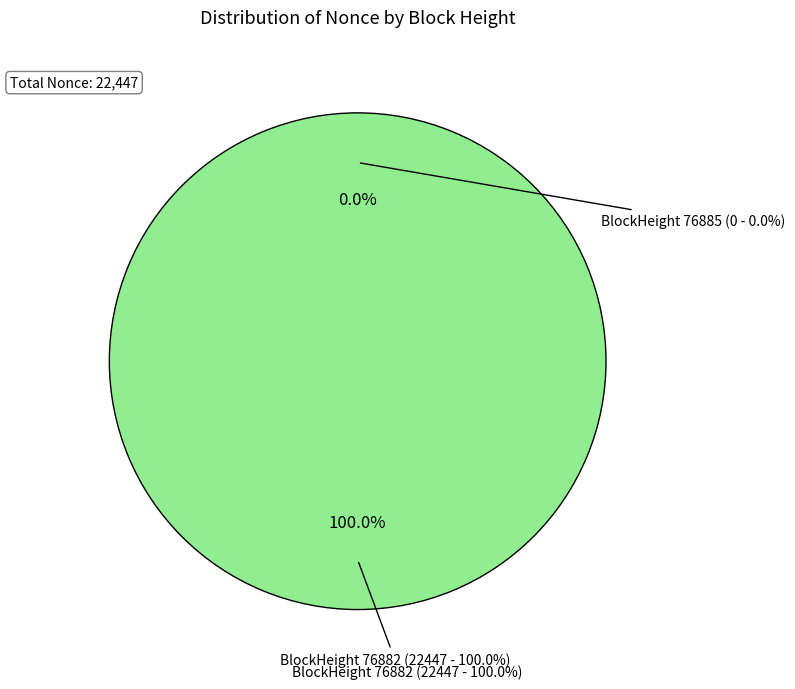

Is it true that 76882 (Nonce: 22447) is 93% of the pie?

False